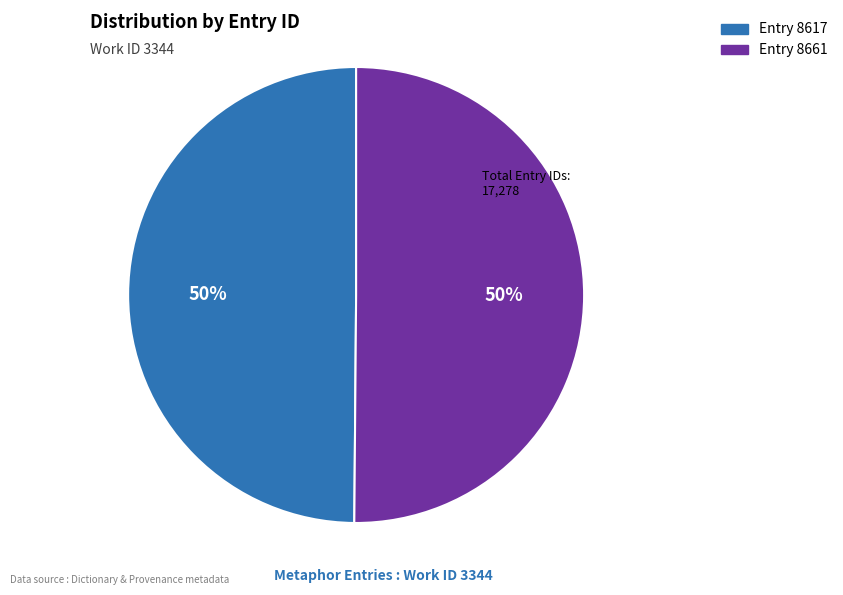

To the nearest percent, what is the average slice percentage?

50%